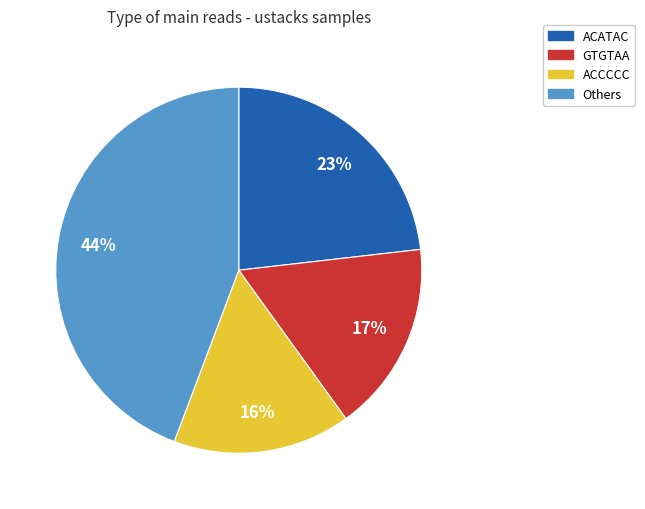

Approximately how many times larger is the value at GTGTAA compared to ACCCCC?

1.1